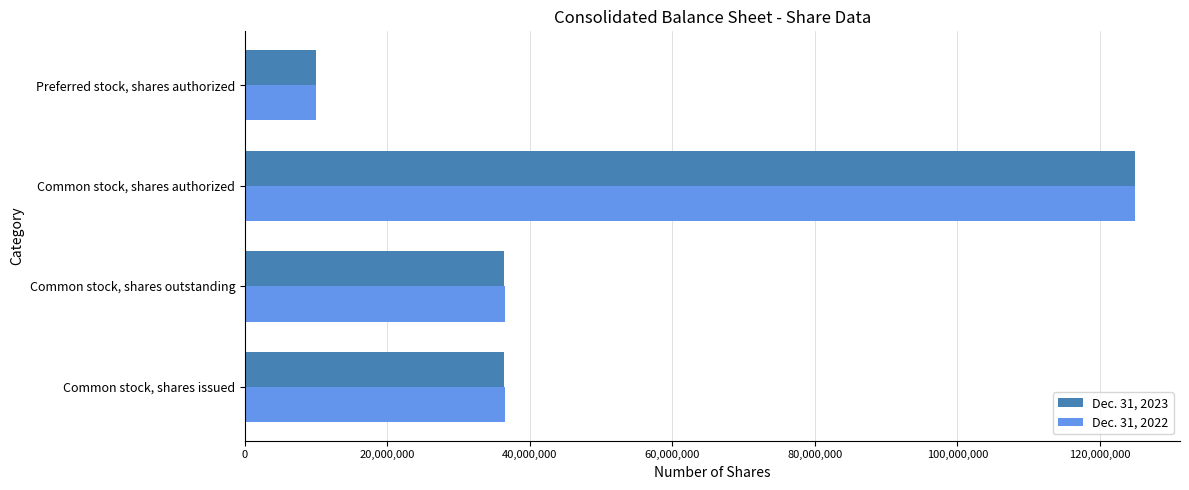

What is the sum of all Dec. 31, 2022 values?

208142786